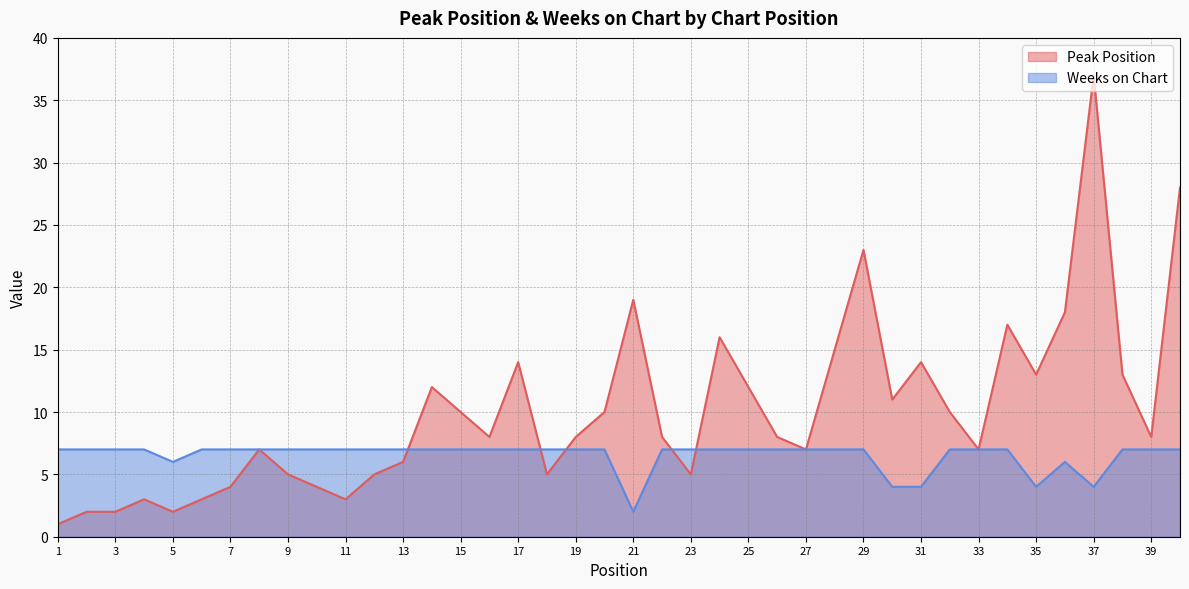

Is the value of Weeks on Chart at 3 greater than the value of Peak Position at 34?

No